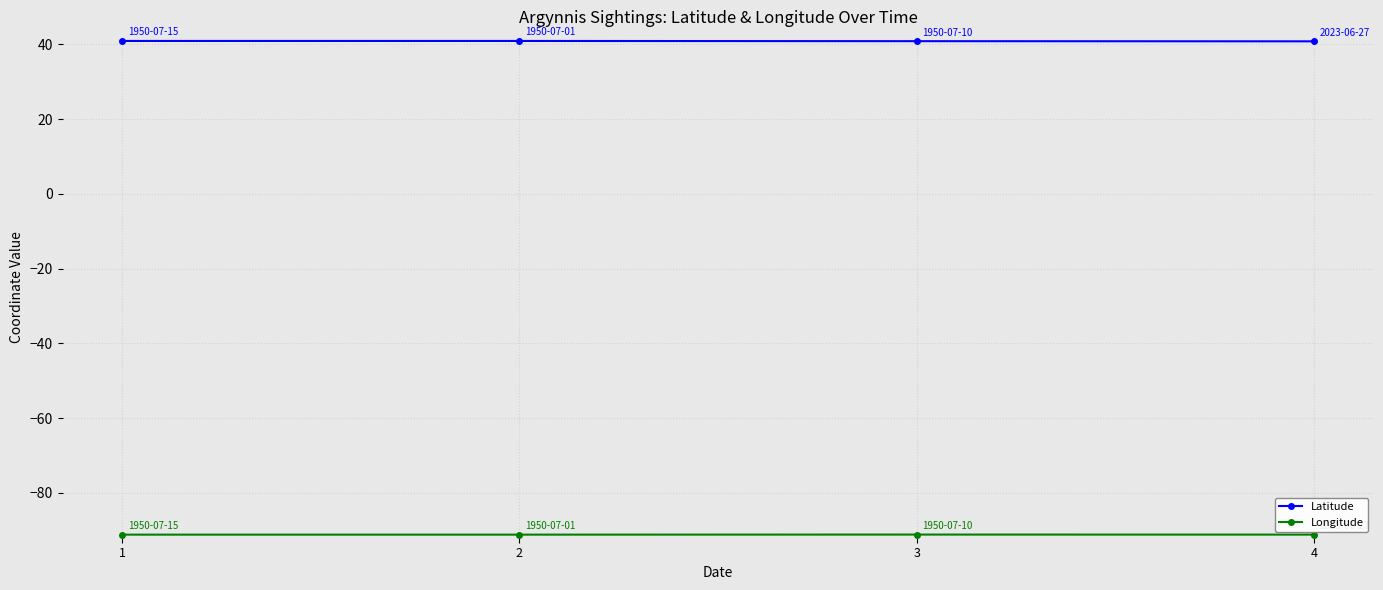

Which series has the largest total across all categories?

Latitude